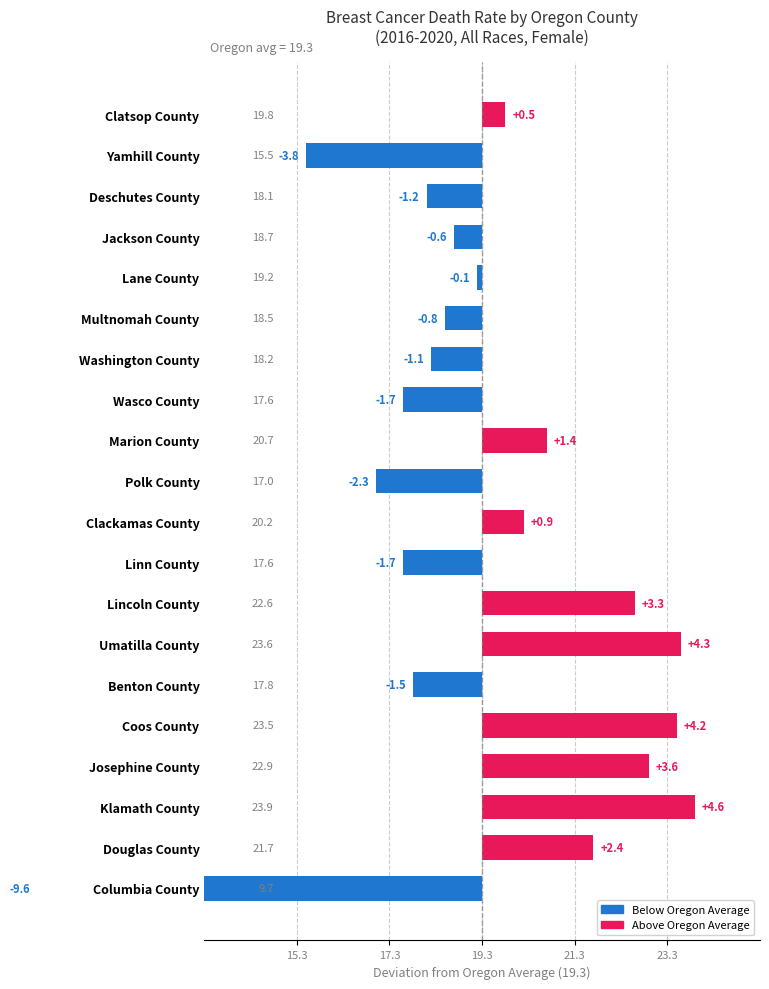

The value at Multnomah County is -0.8. True or false?

True